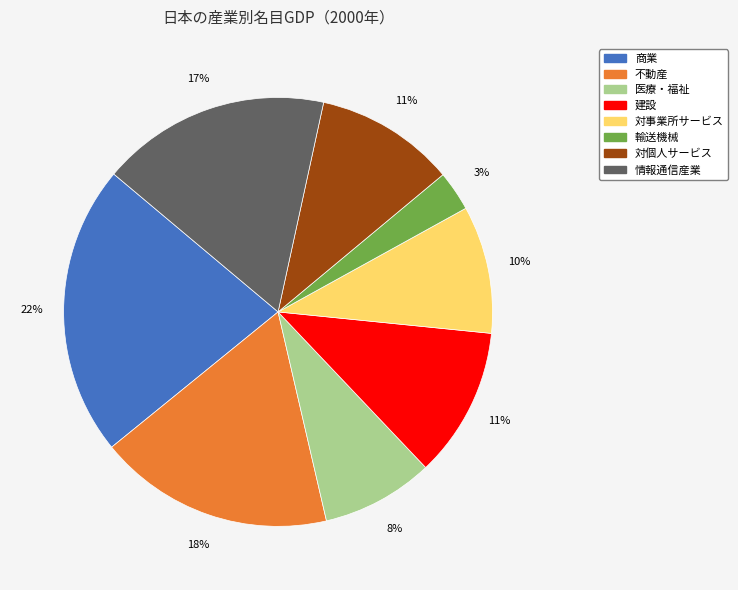

Does 情報通信産業 account for over 50% of the chart?

No